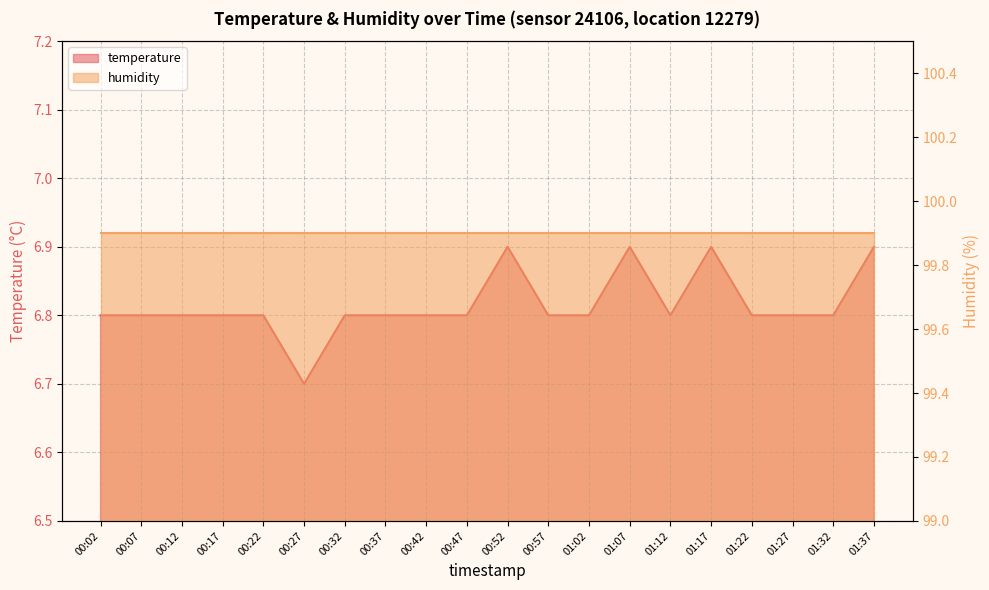

True or false: the data shows 10.3 at 01:17.

False